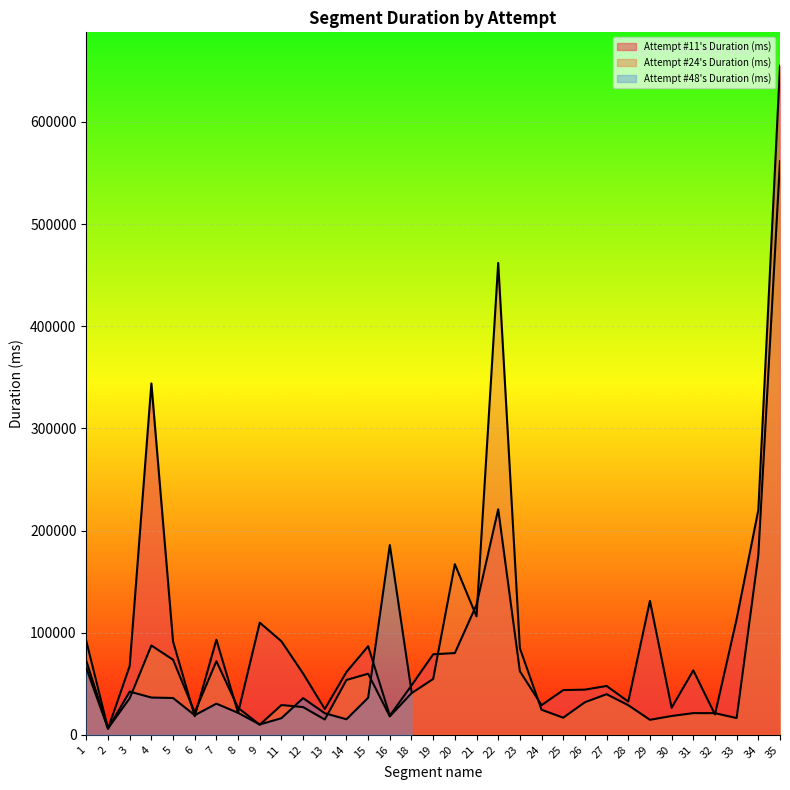

True or false: Attempt #24's Duration (ms) has more than 0 interior local peaks.

True